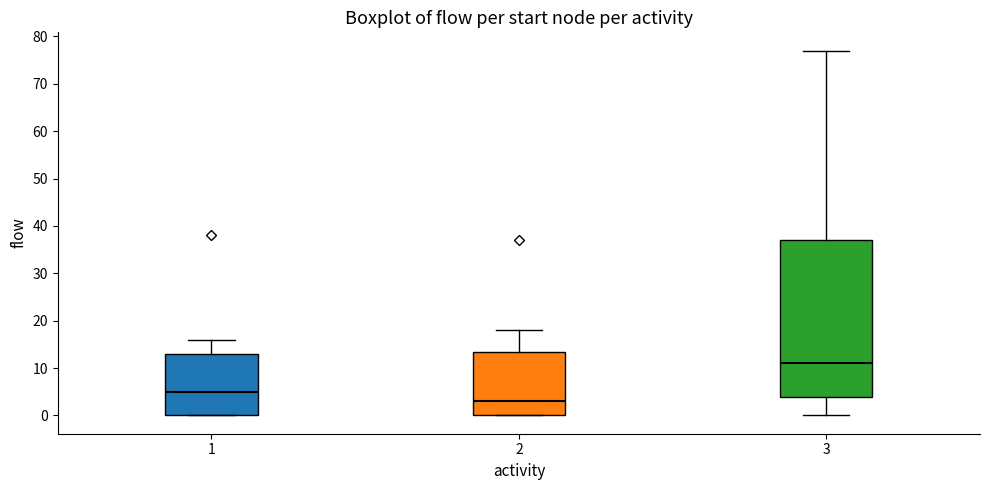

Reading left to right, transcribe this box plot: for each box, give where its median line is, the range the box spans, and where its two whiskers end, as read against the y-axis. The values are not printed on the chart, so give them approximately, as read against the axis.

1: median 5, box 0 to 13, whiskers 0 to 16
2: median 3, box 0 to 14, whiskers 0 to 18
3: median 11, box 4 to 37, whiskers 0 to 77